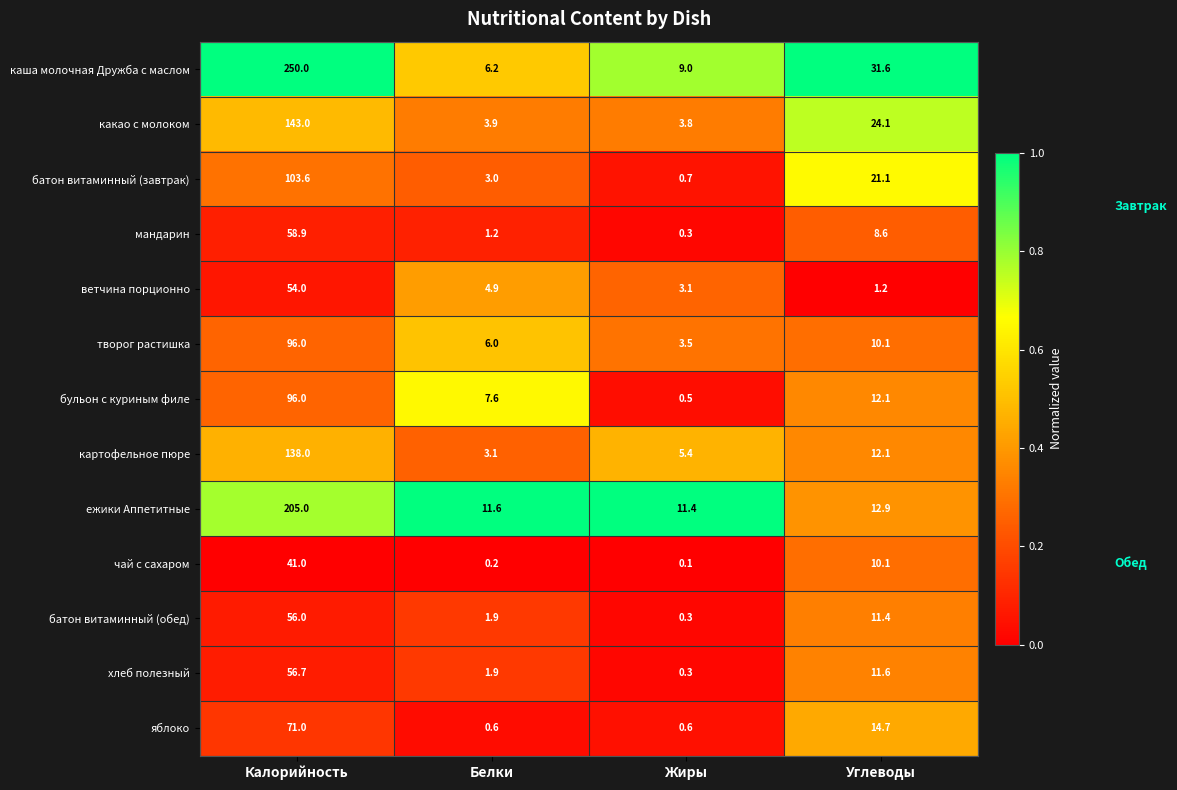

At which label is каша молочная Дружба с маслом closest to 128?

Углеводы